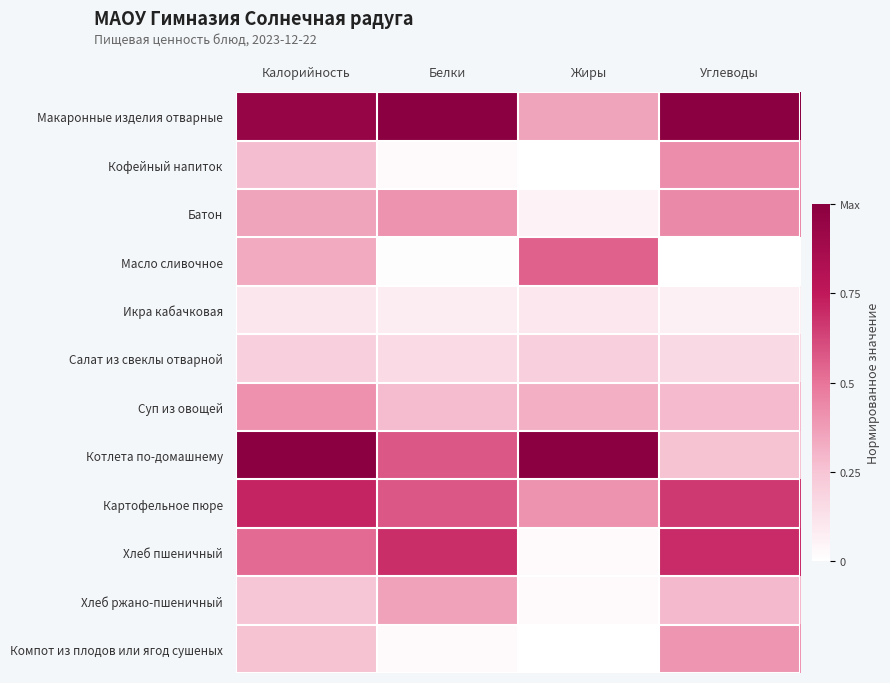

Reading left to right, extract all data points from this chart.

Макаронные изделия отварные: Калорийность=0.9	Белки=1.0	Жиры=0.4	Углеводы=1.0
Кофейный напиток: Калорийность=0.3	Белки=0.0	Жиры=0.0	Углеводы=0.4
Батон: Калорийность=0.4	Белки=0.4	Жиры=0.1	Углеводы=0.4
Масло сливочное: Калорийность=0.3	Белки=0.0	Жиры=0.6	Углеводы=0.0
Икра кабачковая: Калорийность=0.1	Белки=0.1	Жиры=0.1	Углеводы=0.1
Салат из свеклы отварной: Калорийность=0.2	Белки=0.2	Жиры=0.2	Углеводы=0.2
Суп из овощей: Калорийность=0.4	Белки=0.3	Жиры=0.3	Углеводы=0.3
Котлета по-домашнему: Калорийность=1.0	Белки=0.6	Жиры=1.0	Углеводы=0.3
Картофельное пюре: Калорийность=0.7	Белки=0.6	Жиры=0.4	Углеводы=0.7
Хлеб пшеничный: Калорийность=0.5	Белки=0.7	Жиры=0.0	Углеводы=0.7
Хлеб ржано-пшеничный: Калорийность=0.2	Белки=0.4	Жиры=0.0	Углеводы=0.3
Компот из плодов или ягод сушеных: Калорийность=0.3	Белки=0.0	Жиры=0.0	Углеводы=0.4